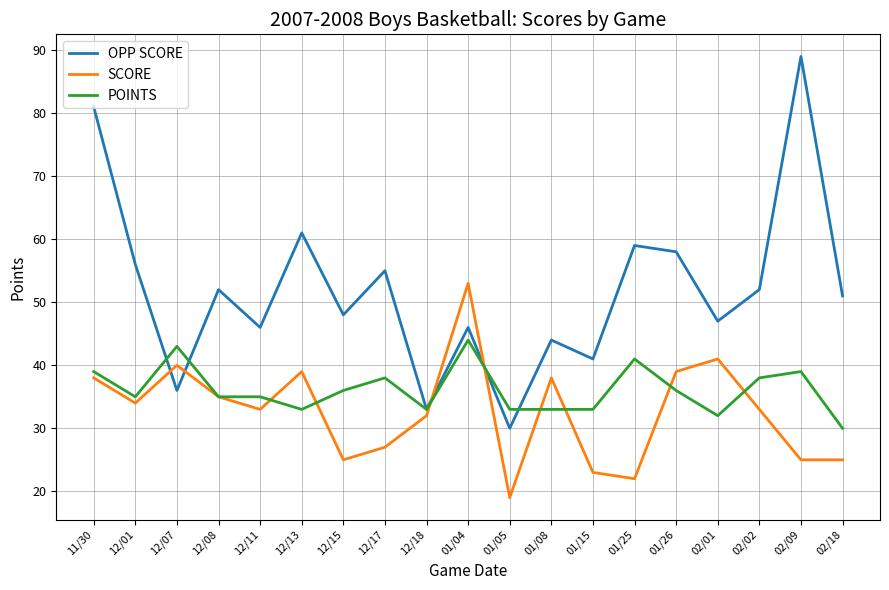

What is the difference between the OPP SCORE values at 12/17 and 12/18?

22